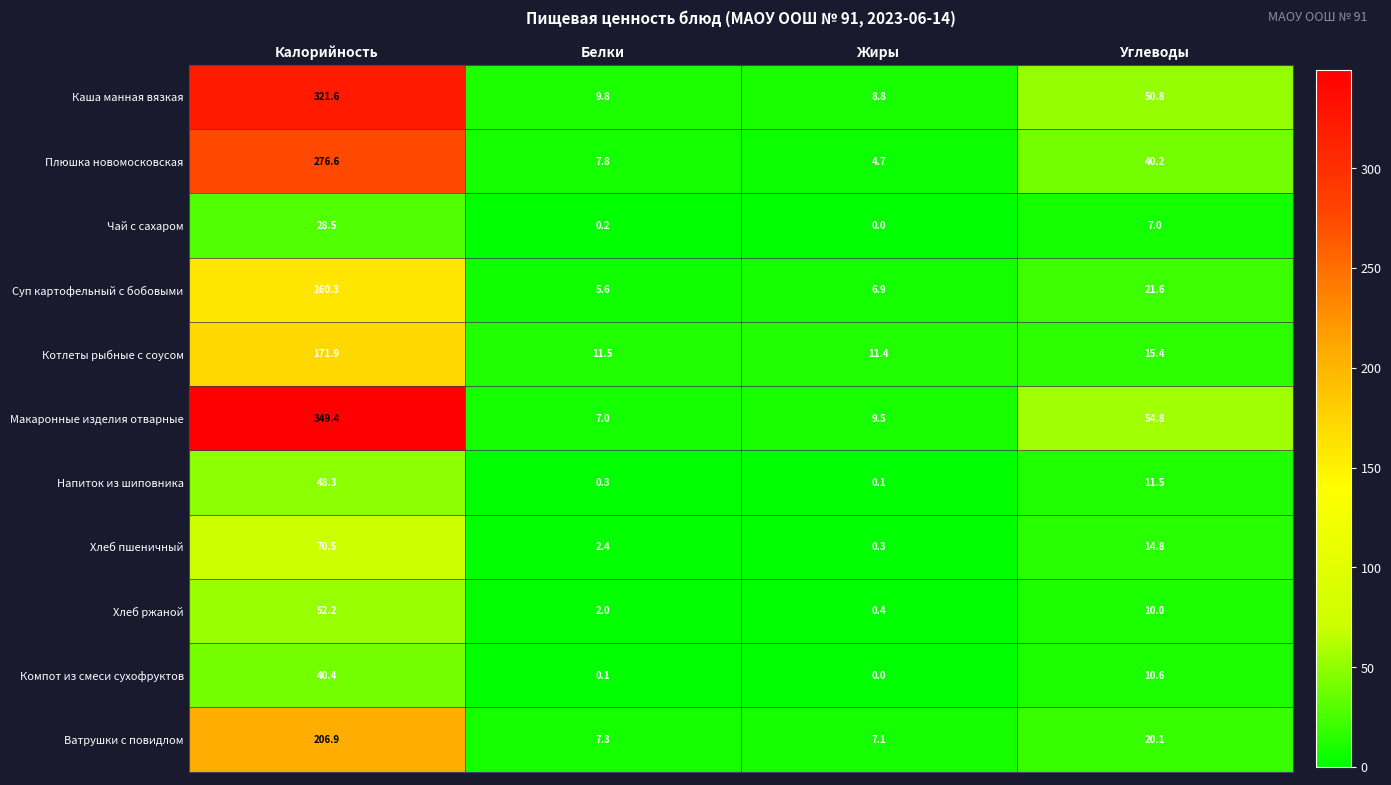

The value of Напиток из шиповника at Белки is 0.3. True or false?

True